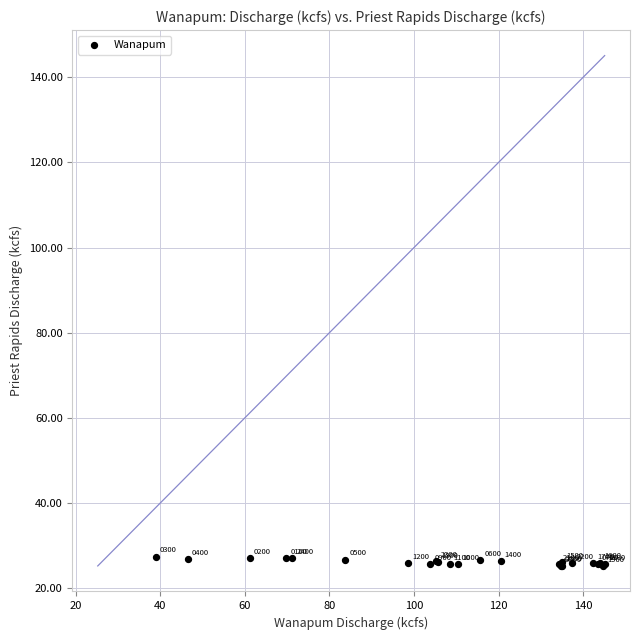

What Y value in the scatter plot is closest to 26?

26.0